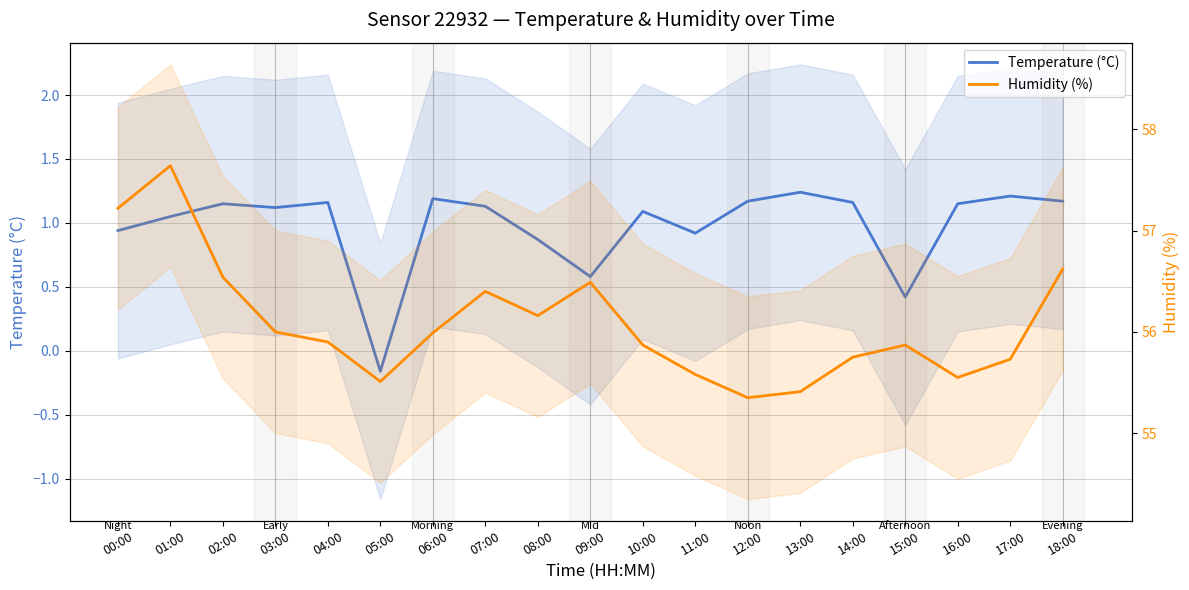

How many interior local peaks does the Humidity (%) series have?

4